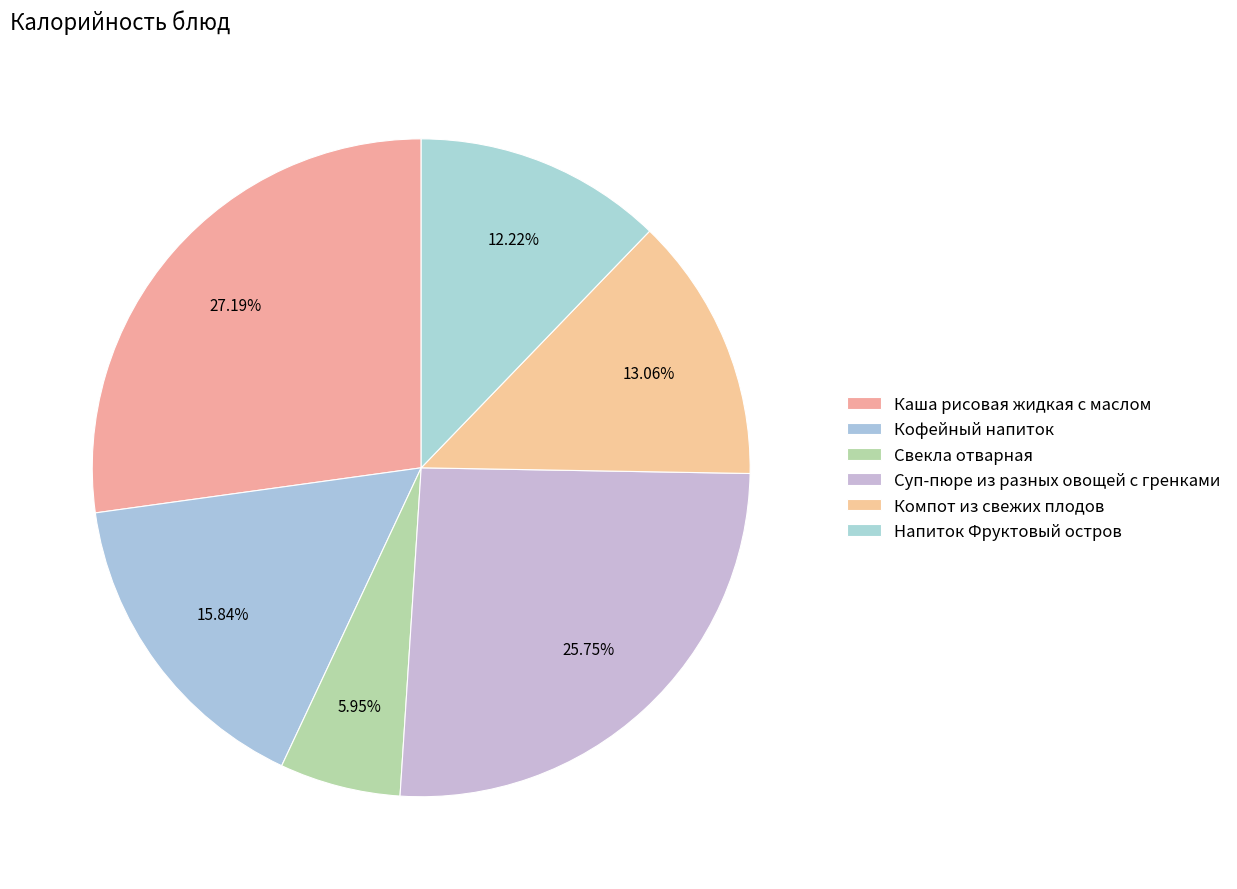

How many slices are in this pie chart?

6